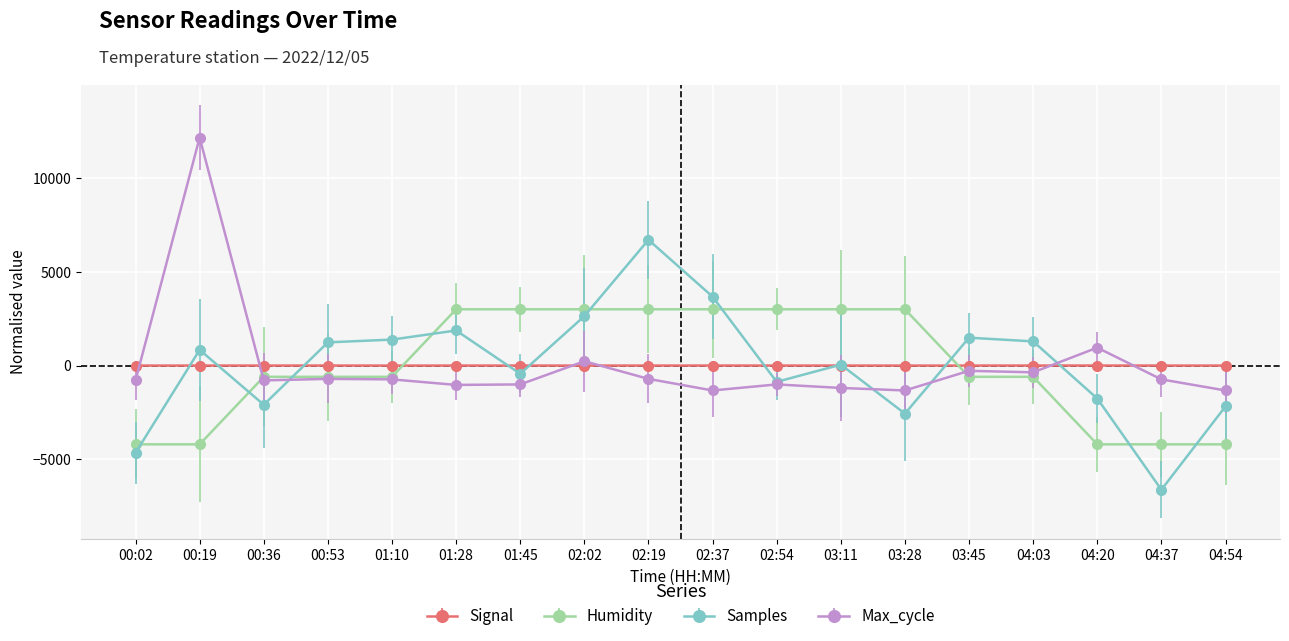

True or false: Humidity and Signal intersect in this chart.

True